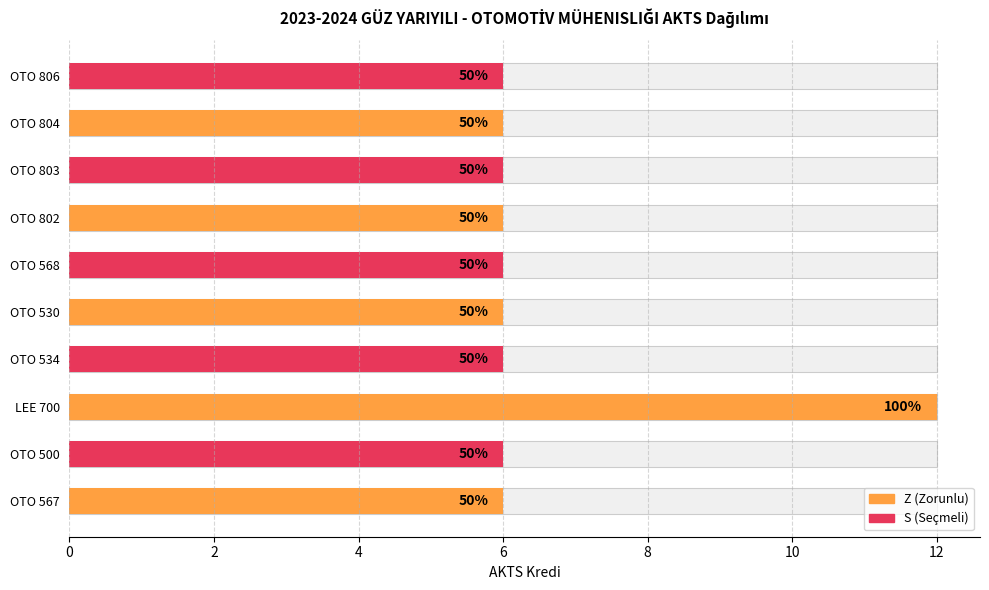

How many AKTS values are between 6 and 7?

9